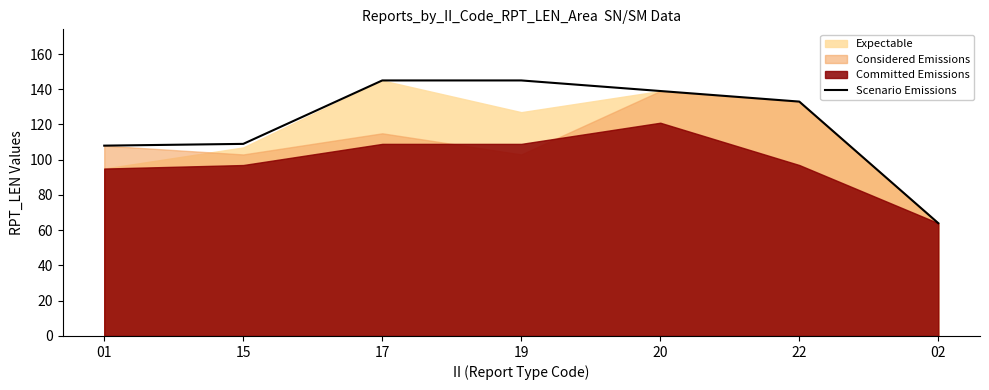

Is it true that the value at 17 is 58?

False